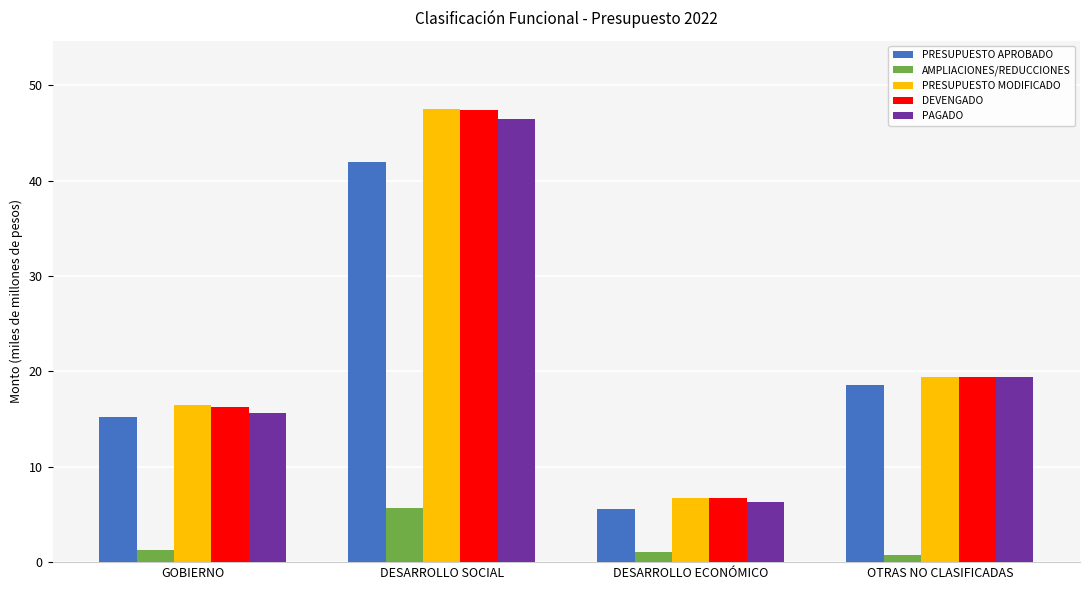

How many bars are there in total?

20